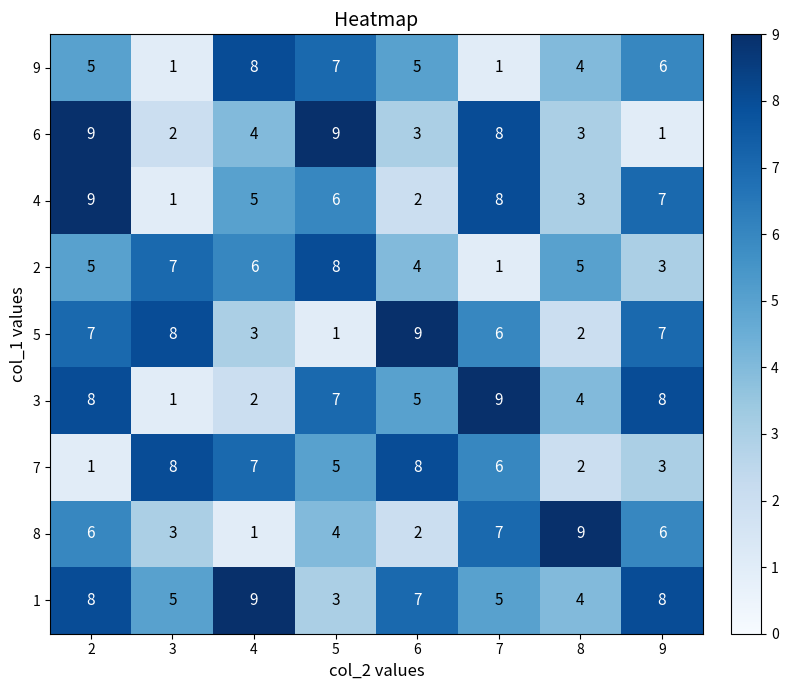

True or false: 6 has a value of 5 at 8.

False